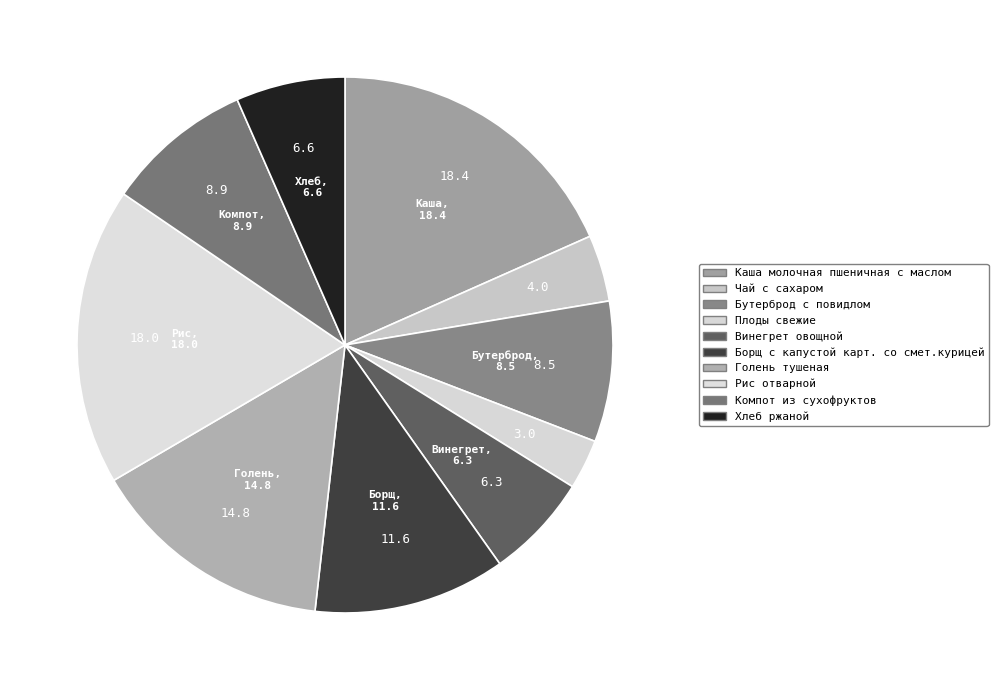

To the nearest percent, what percentage of the pie is Бутерброд с повидлом?

8%